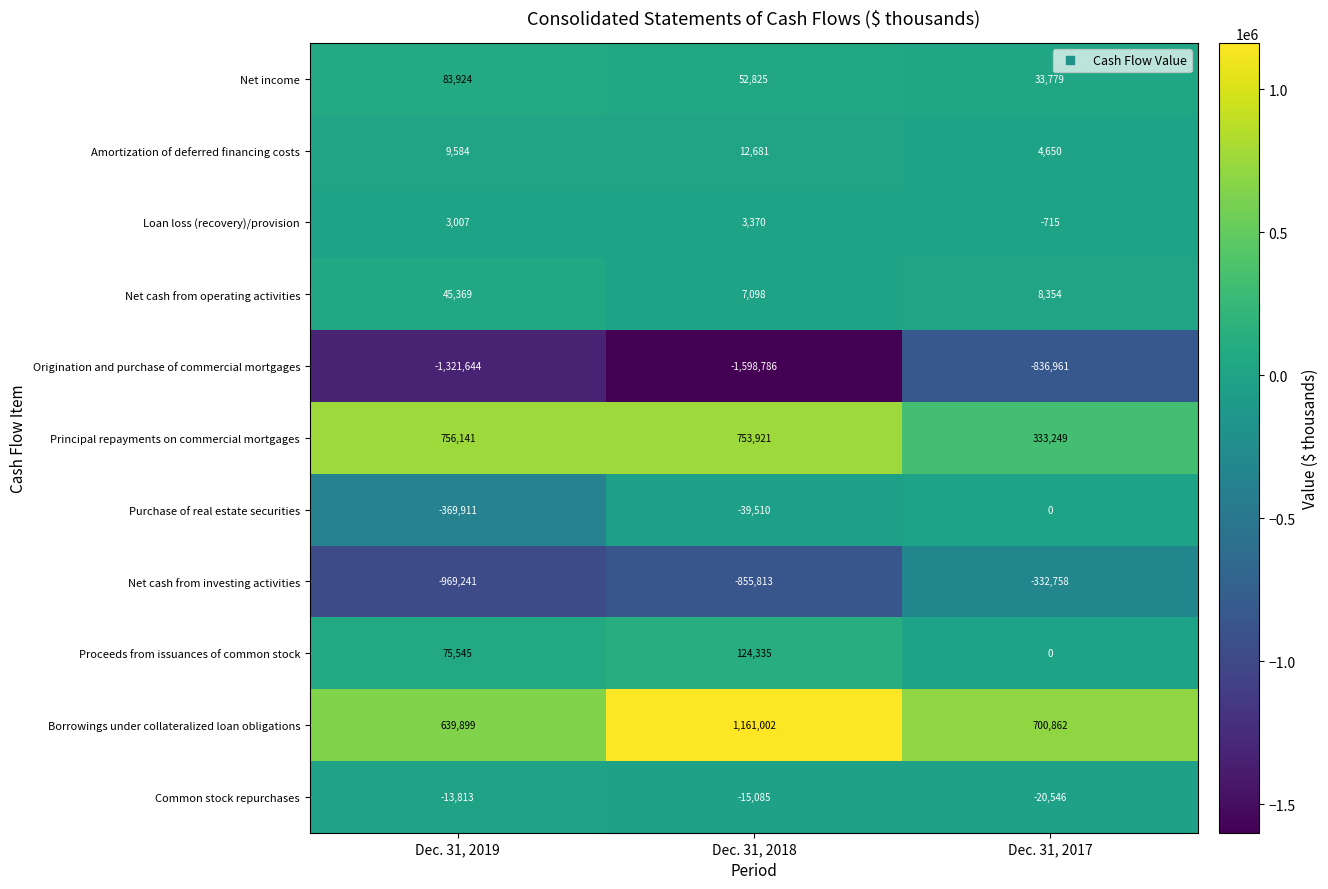

Which label corresponds to the largest value in the chart?

Dec. 31, 2018